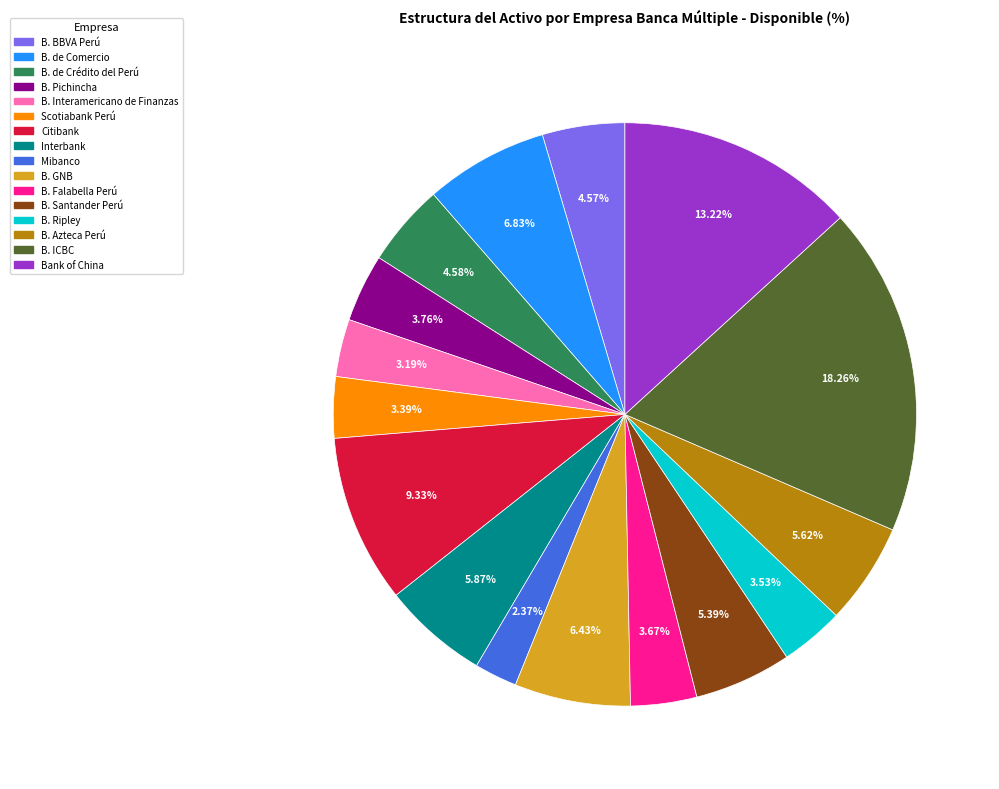

How many slices are in this pie chart?

16